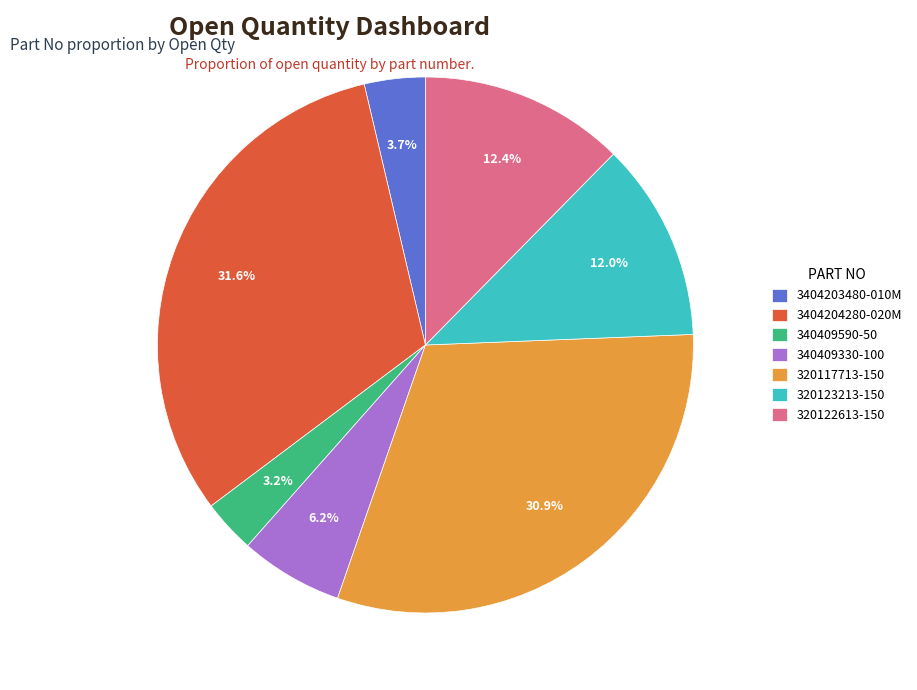

Does any single category account for the majority?

No